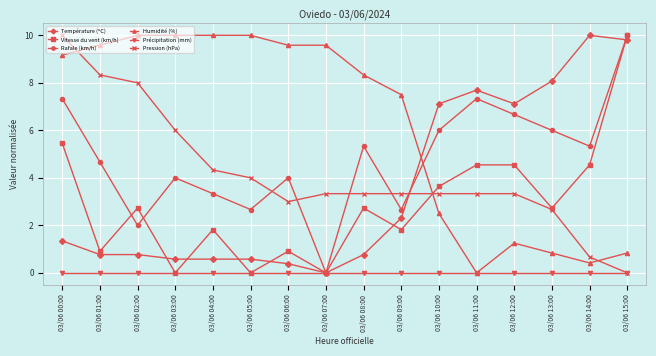

After their last crossing, which series has the higher values: Température (ºC) or Rafale (km/h)?

Rafale (km/h)